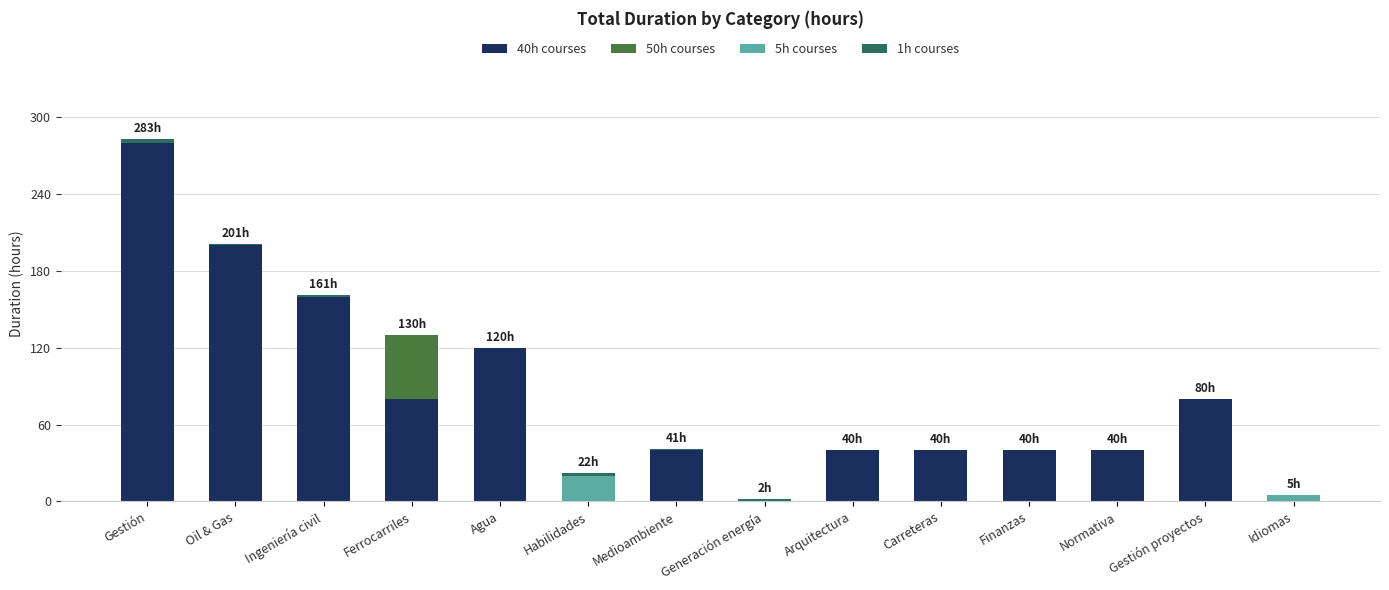

At which category is the sum across all series the highest?

Gestión